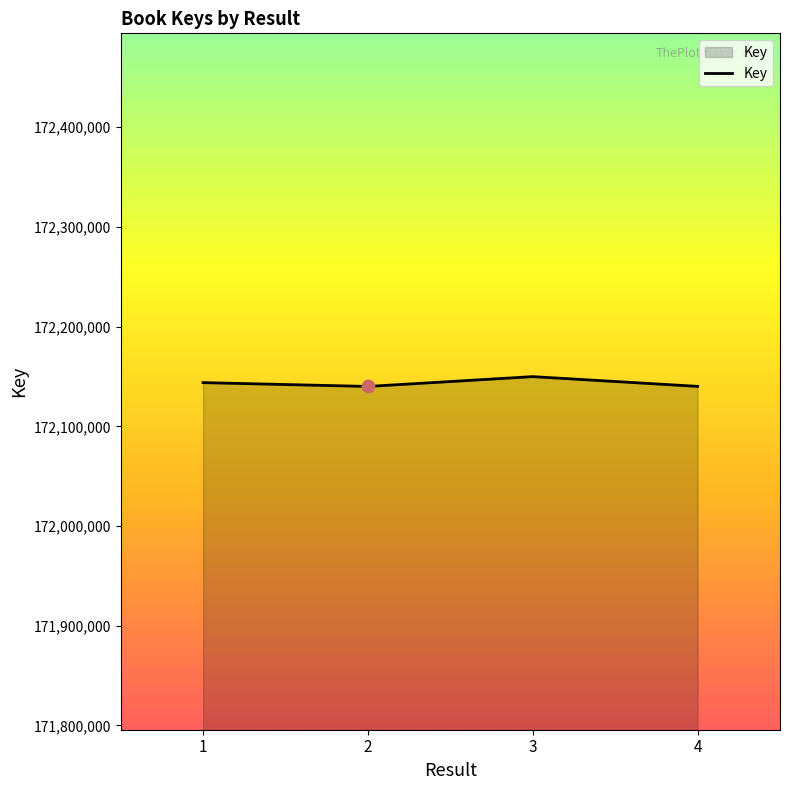

What is the ratio of the value at 3 to the value at 1?

1.0